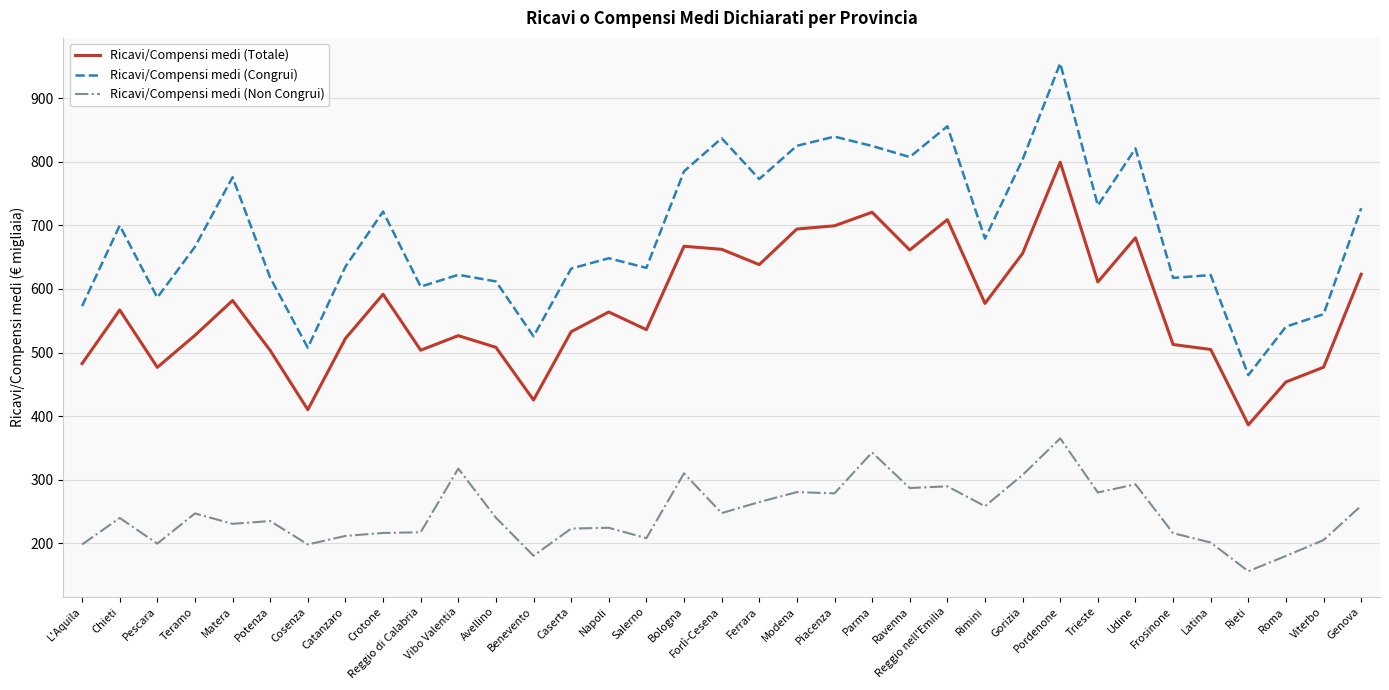

True or false: Ricavi/Compensi medi (Congrui) and Ricavi/Compensi medi (Totale) intersect in this chart.

False